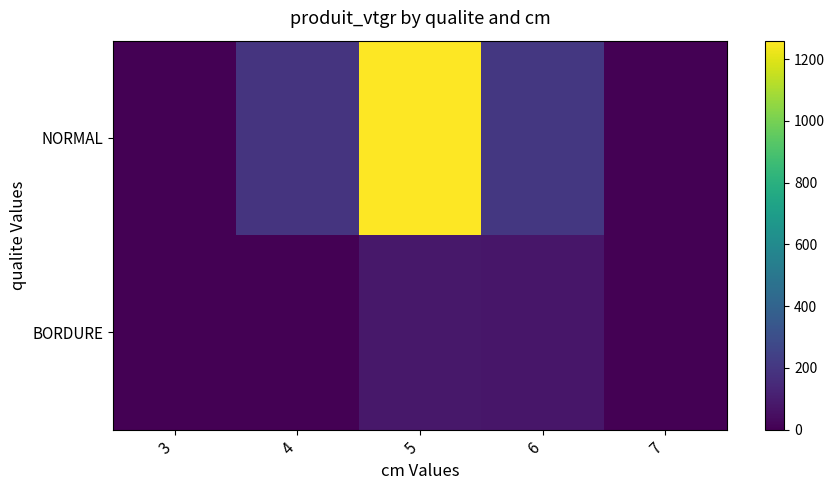

Reading left to right, list all the values displayed in this chart.

NORMAL: 3=1.9	4=188.3	5=1259.5	6=206.3	7=2.0
BORDURE: 3=0.0	4=0.9	5=80.4	6=74.5	7=1.6